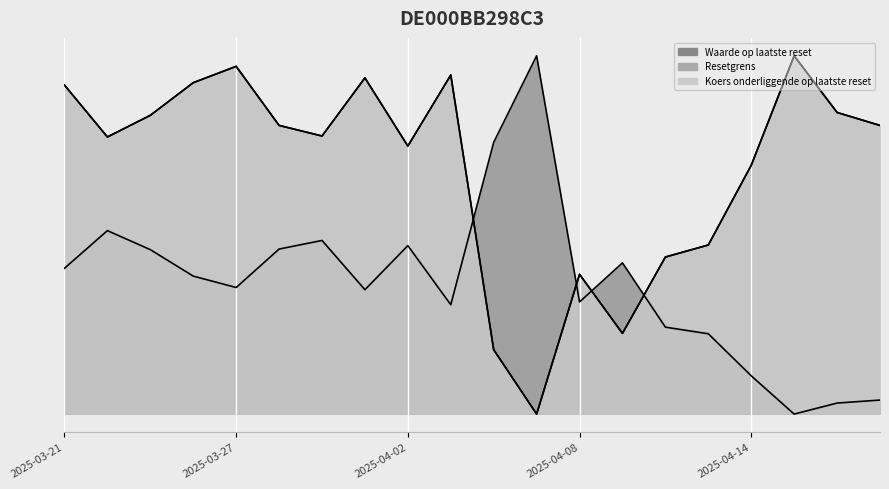

What is the value of the Resetgrens point at the 8th from the left?

0.3